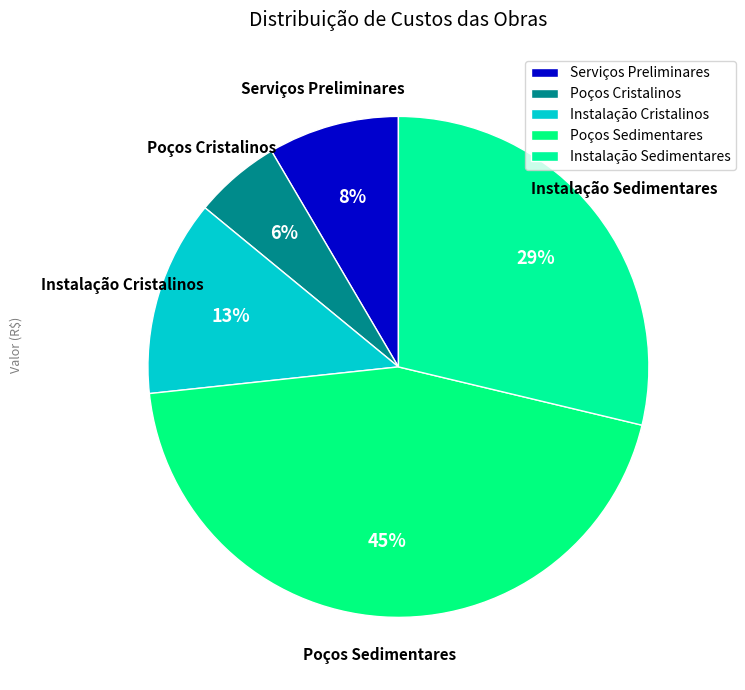

Which slice is the smallest?

Poços Cristalinos